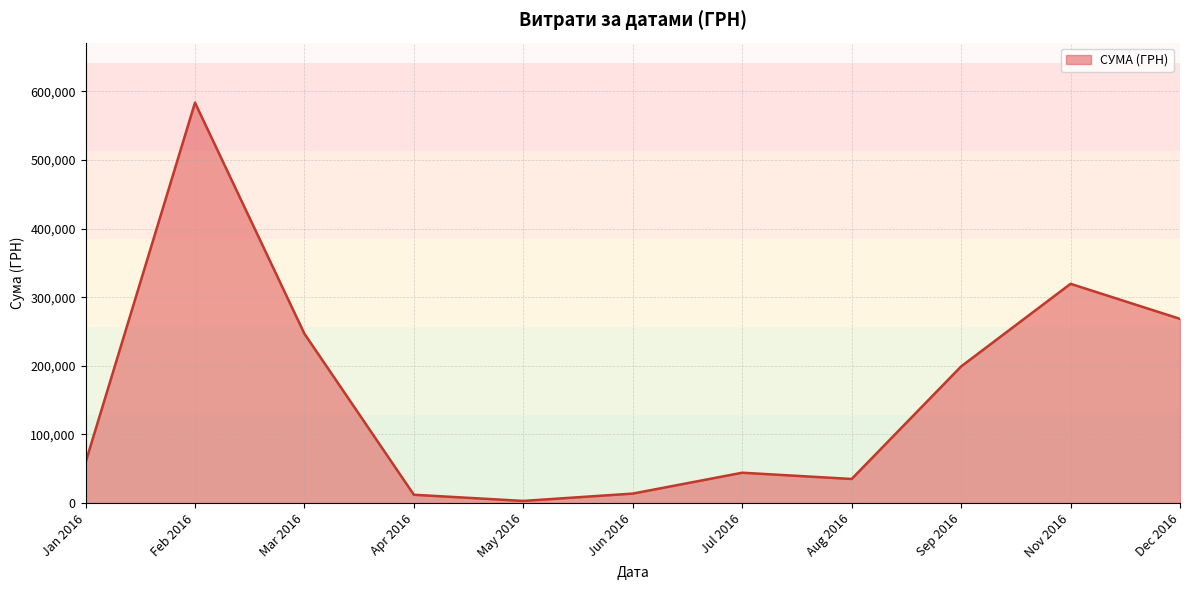

What is the average value?

162301.0